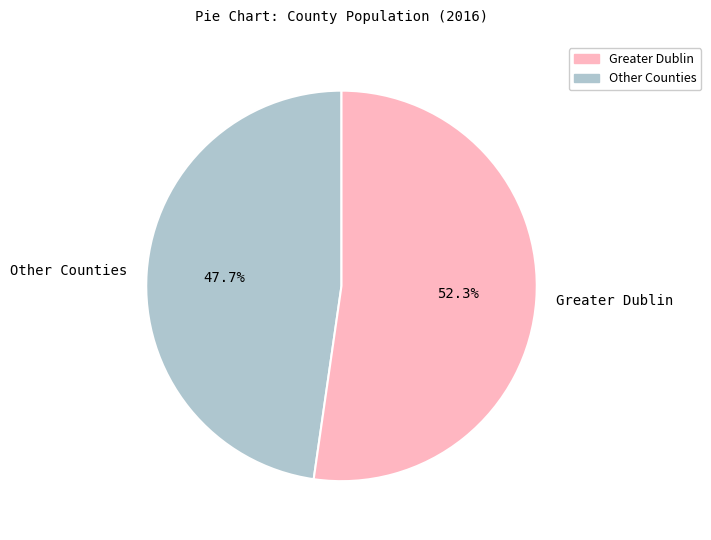

Rank the categories by value from lowest to highest.

Other Counties, Greater Dublin